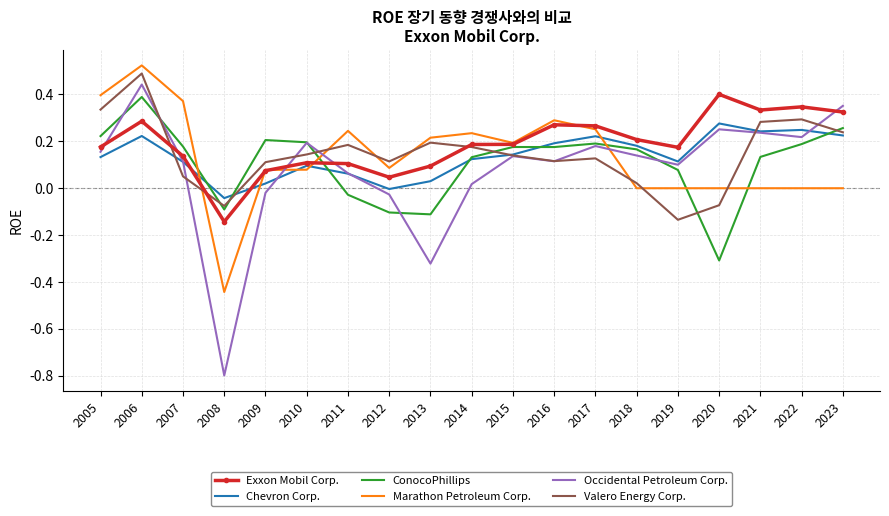

Between 2005 and 2013, which series saw the biggest shift?

Occidental Petroleum Corp.